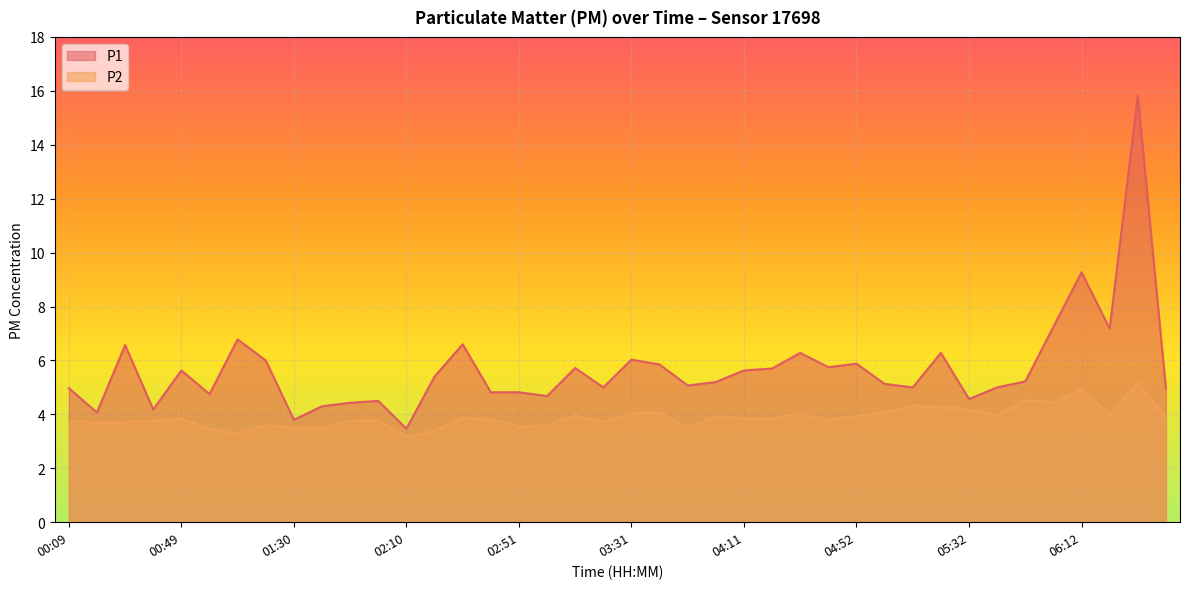

Which category has the highest value across all series?

06:32